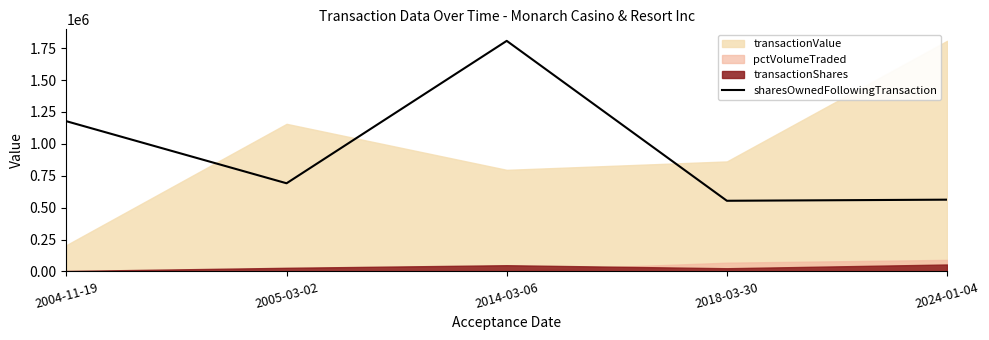

Reading right to left, extract all data points from this chart.

2024-01-04=562259.4	2018-03-30=553638.9	2014-03-06=1806977.0	2005-03-02=690759.3	2004-11-19=1177112.3